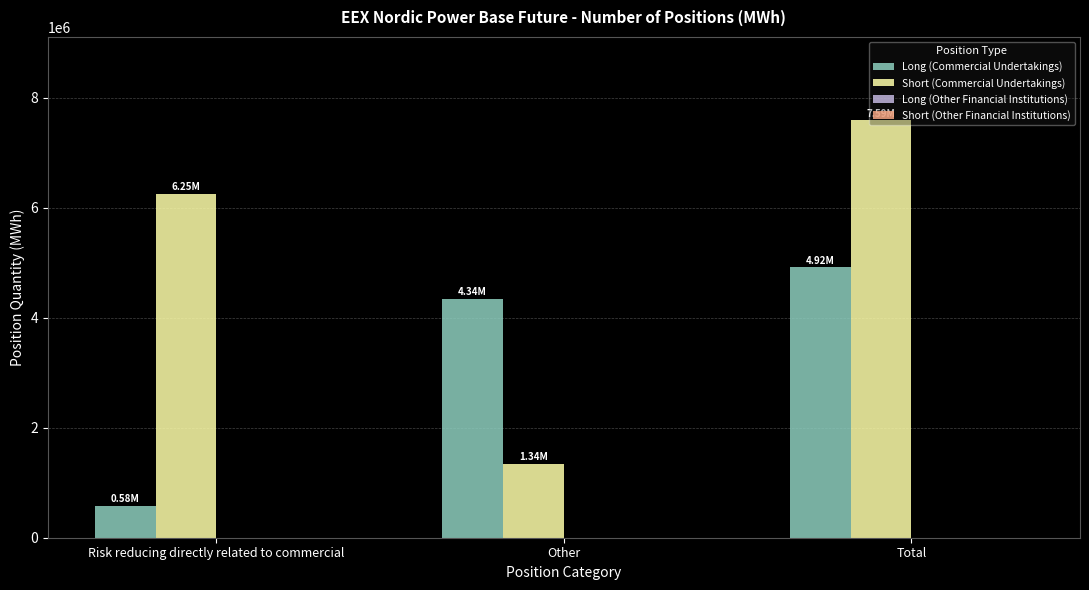

List the series in order of their peak value, highest first.

Short (Commercial Undertakings), Long (Commercial Undertakings)